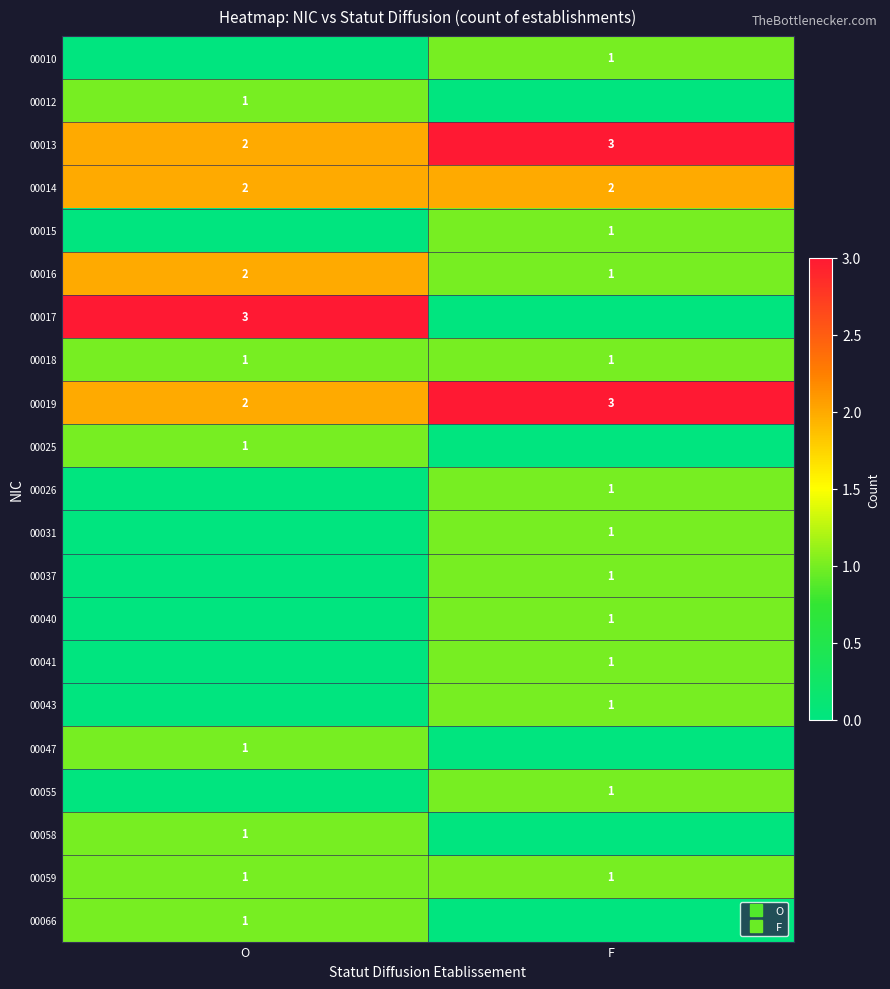

Count the 00010 values in the range 0 to 1.

2